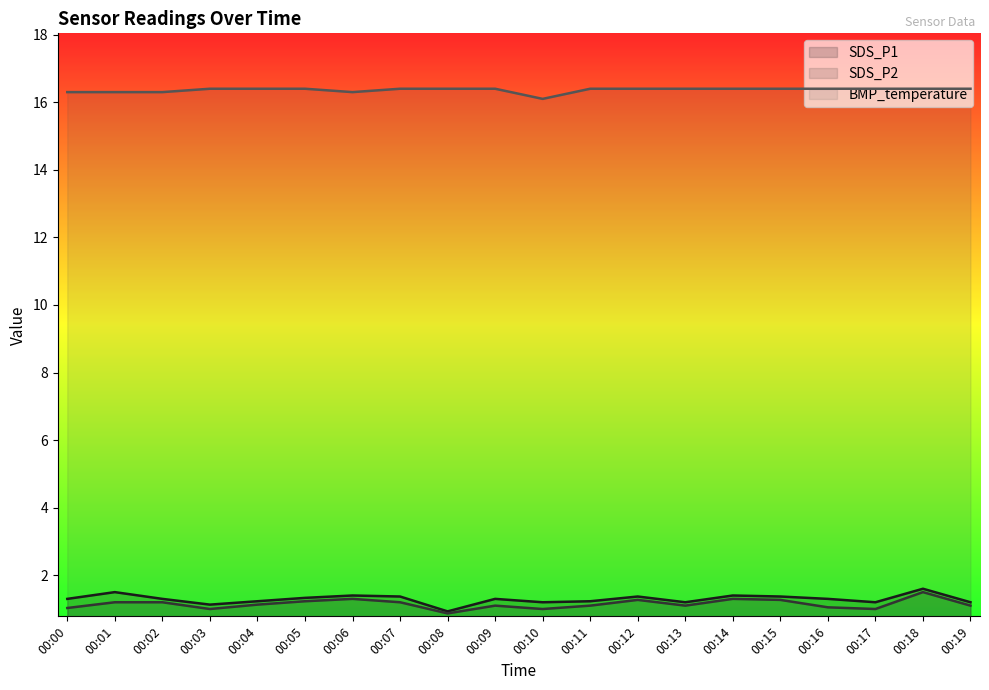

Is it true that SDS_P1 equals 1.4 at 00:12?

True